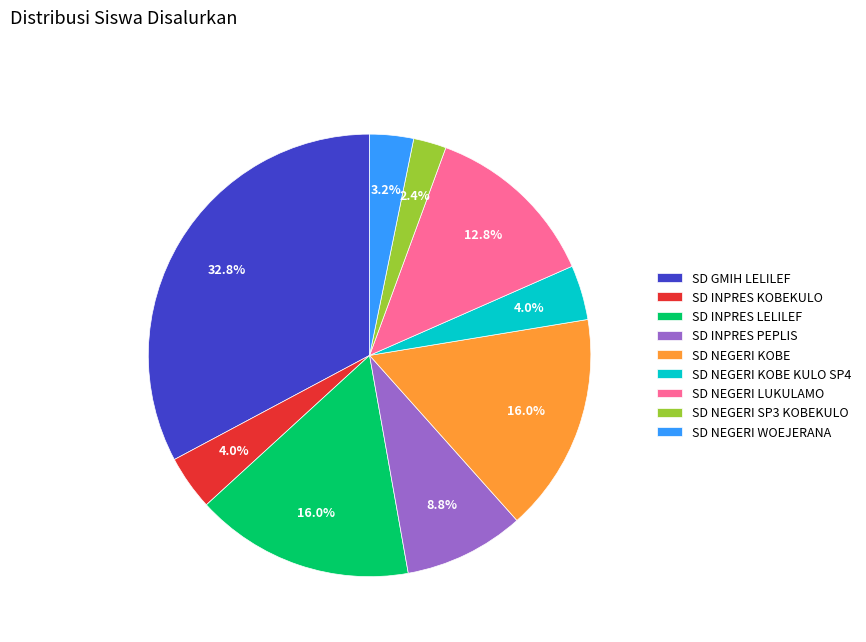

Which slice is the largest?

SD GMIH LELILEF